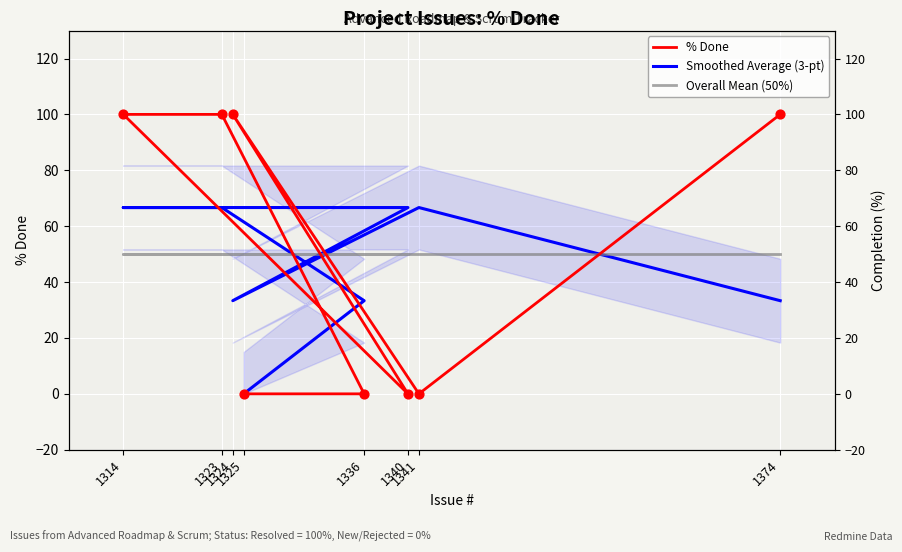

Which series contains the lowest Y value?

% Done